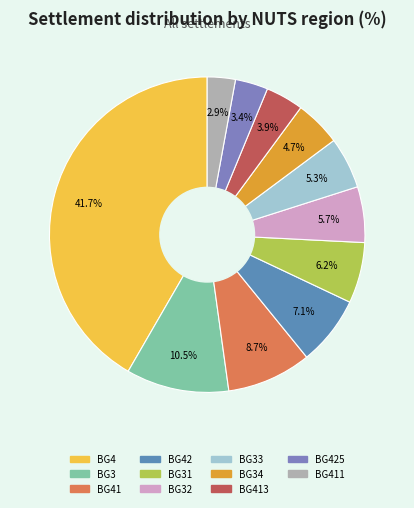

Is there a majority slice in this chart?

No